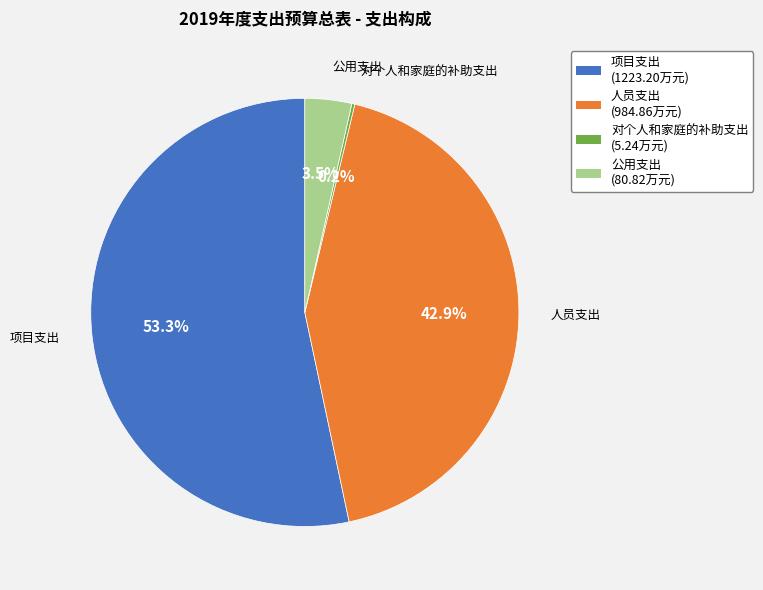

The 人员支出 slice represents 52% of the pie. True or false?

False